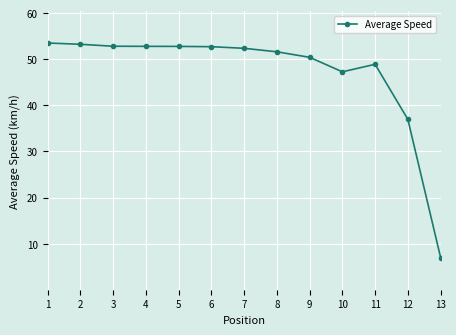

True or false: there are more than 0 points higher than both neighbors.

True